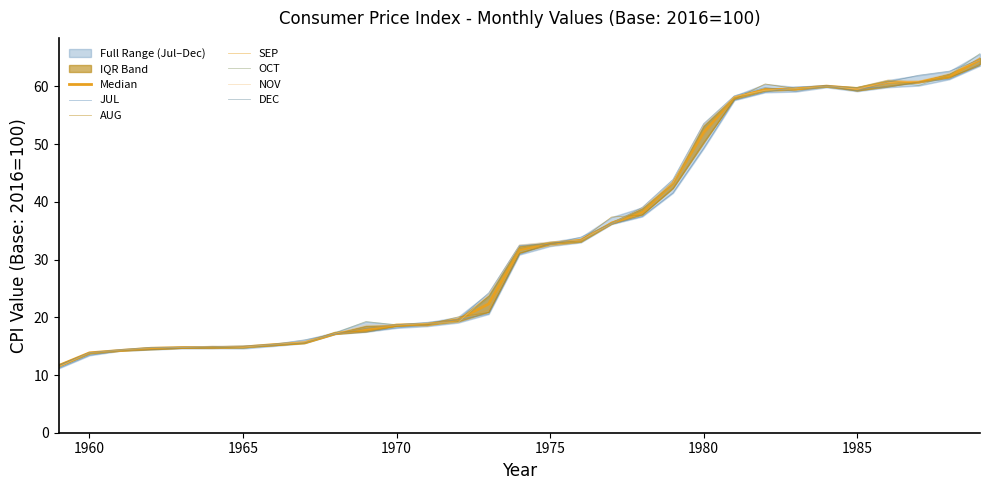

What is the smallest value displayed?

11.2